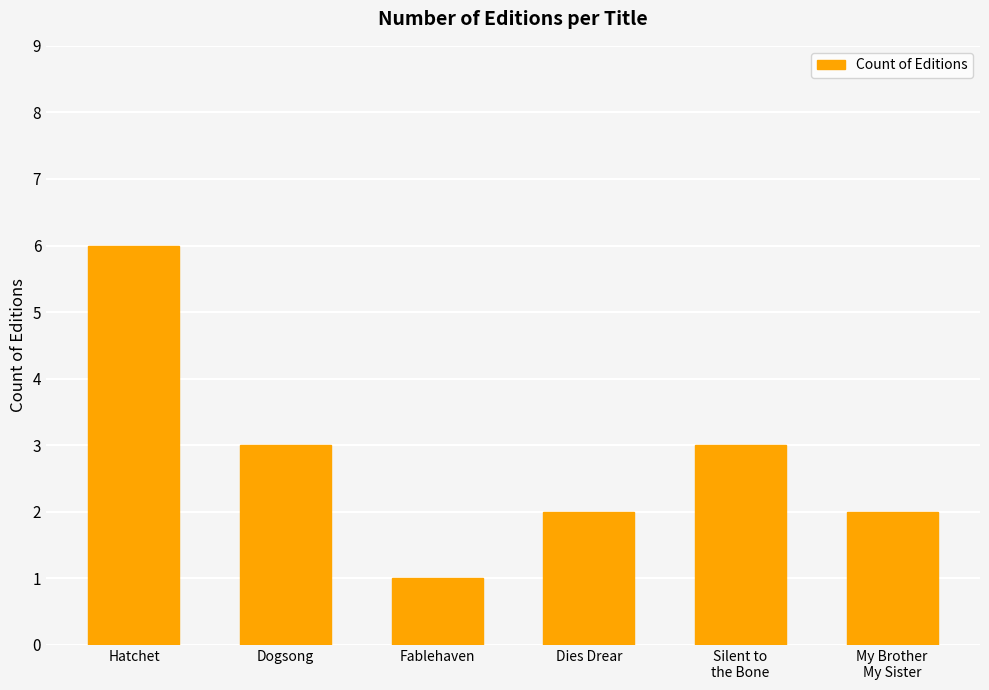

Reading left to right, what are all the values shown in this chart?

6	3	1	2	3	2